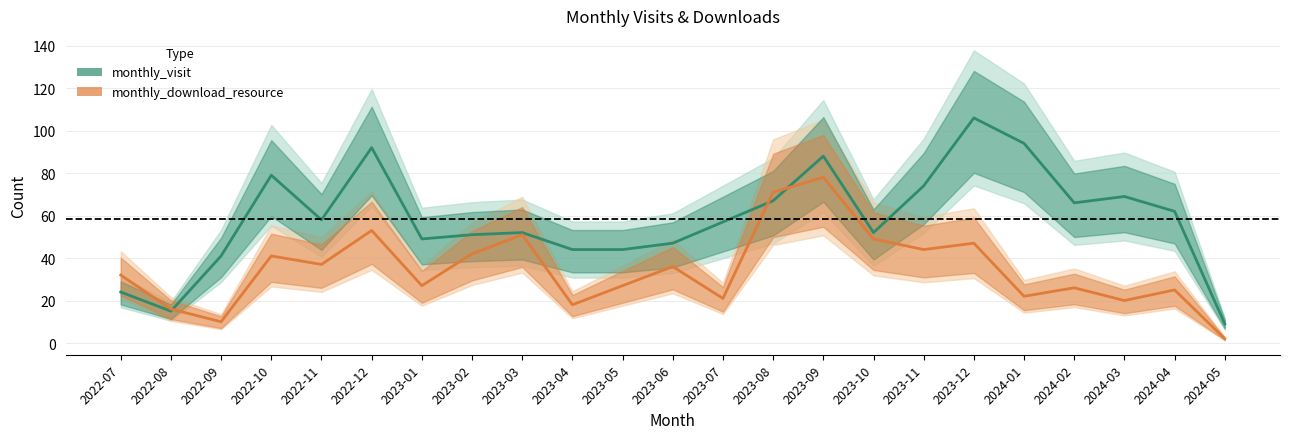

Which label corresponds to the smallest value in the chart?

2024-05